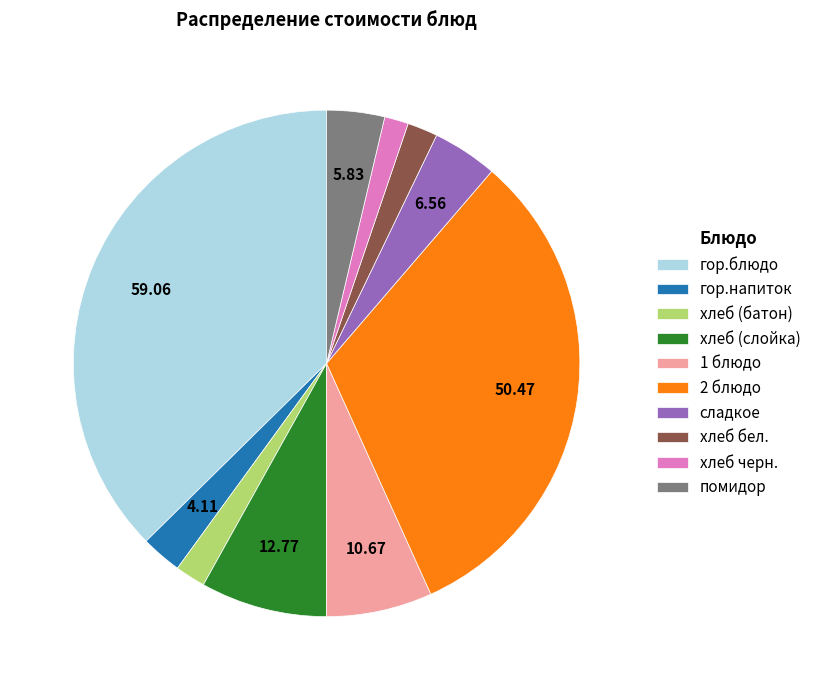

The хлеб (слойка) slice represents 8% of the pie. True or false?

True